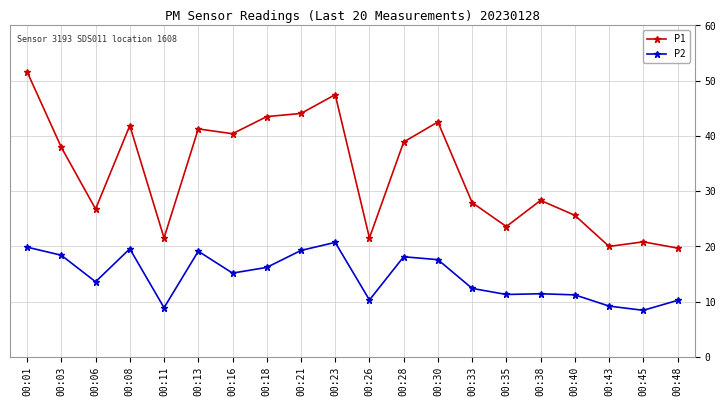

What is the value of the P1 point at the 2nd from the left?

37.9